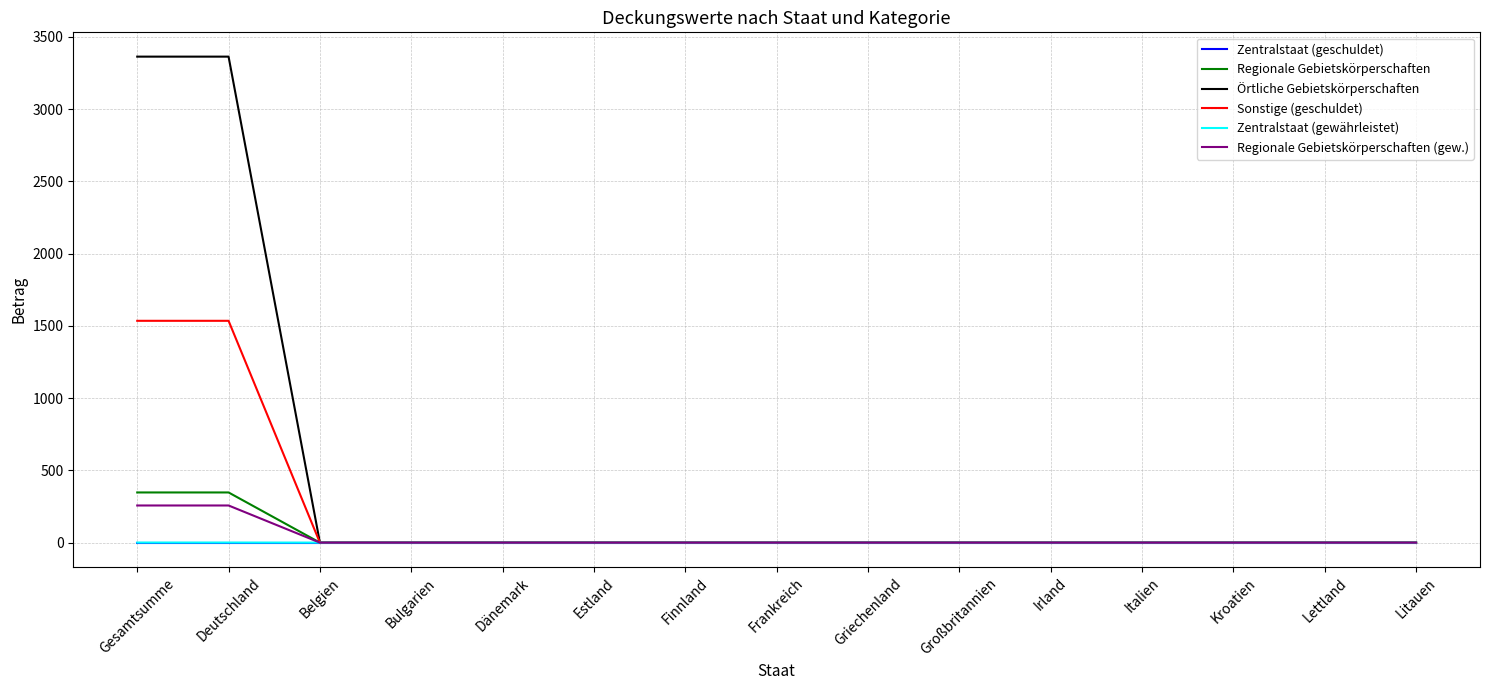

What are all the series names shown in the legend?

Zentralstaat (geschuldet), Regionale Gebietskörperschaften, Örtliche Gebietskörperschaften, Sonstige (geschuldet), Zentralstaat (gewährleistet), Regionale Gebietskörperschaften (gew.)